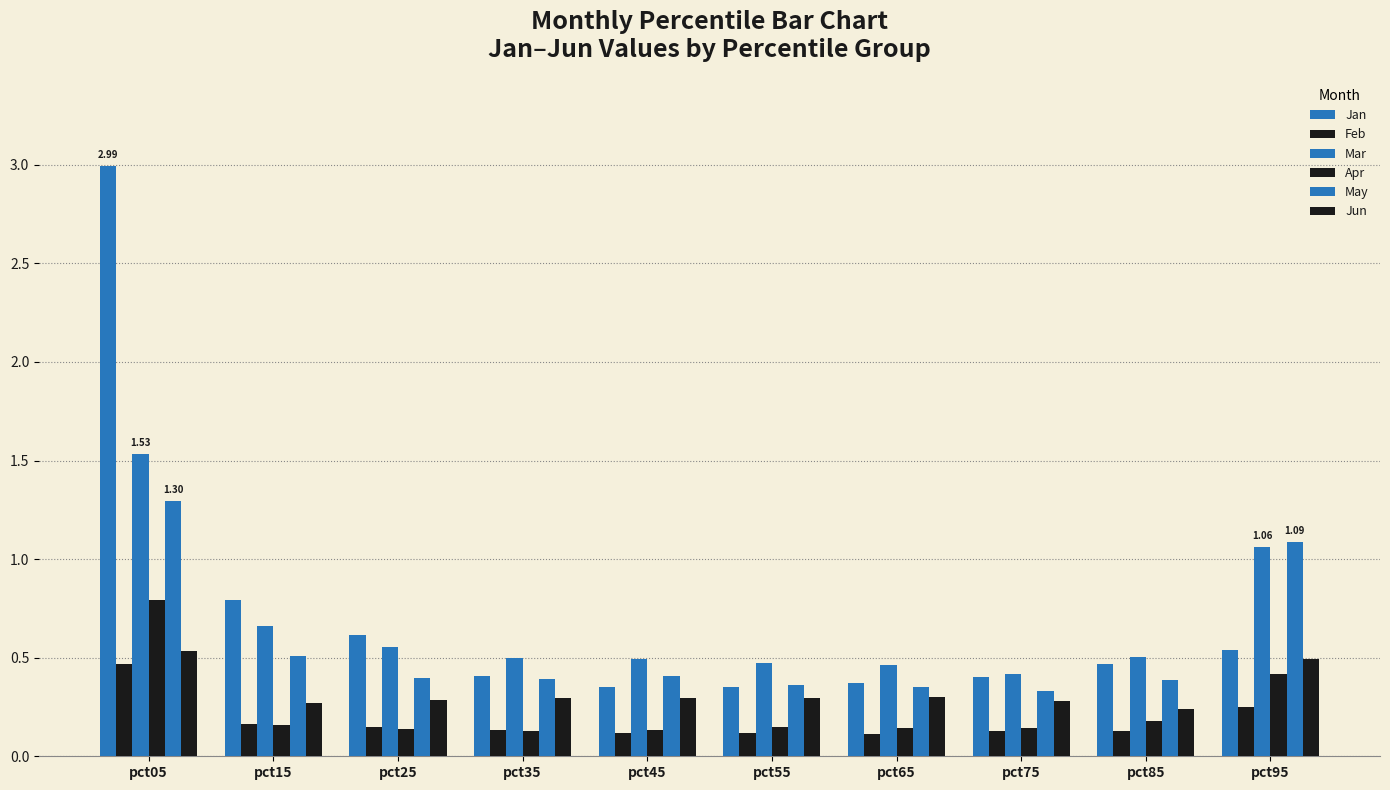

Which series has the largest total across all categories?

Jan